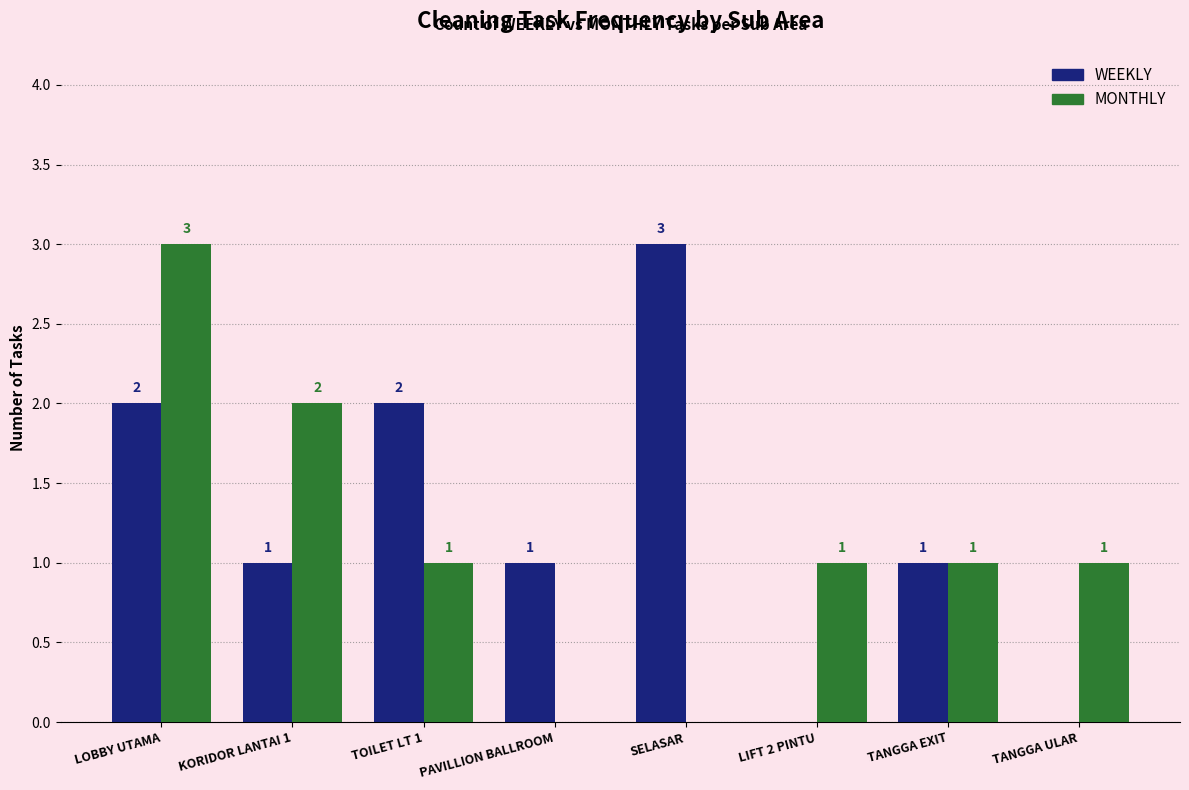

What is the sum of all WEEKLY values?

10